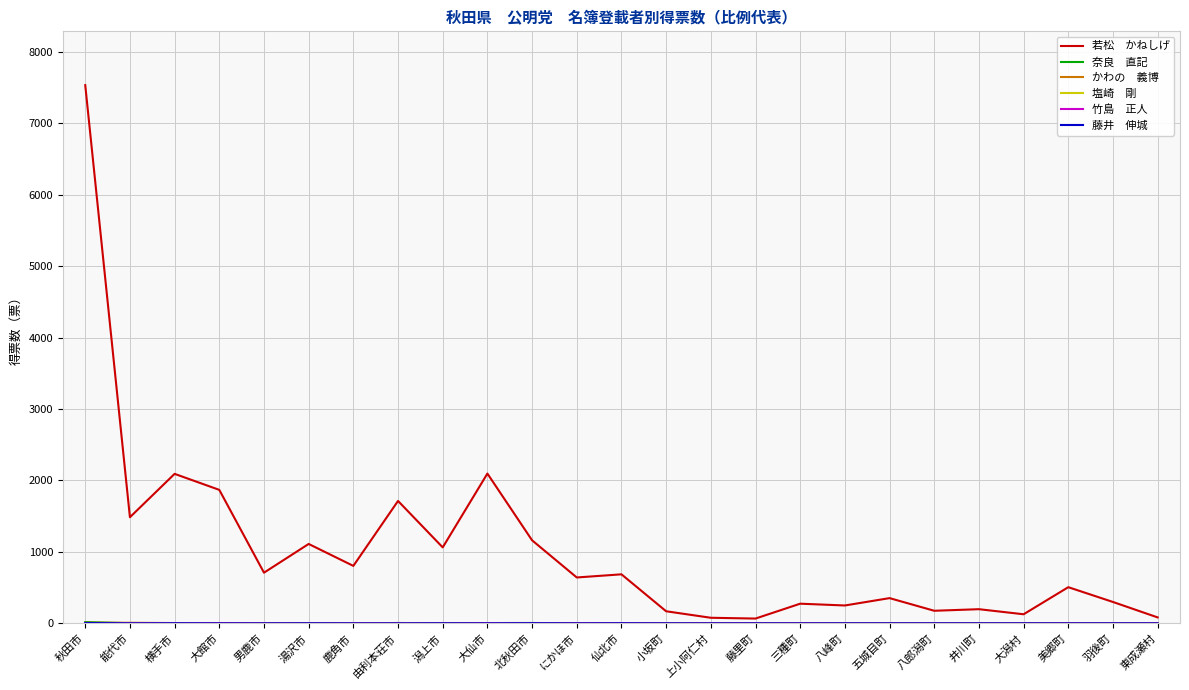

At which category is the sum across all series the highest?

秋田市